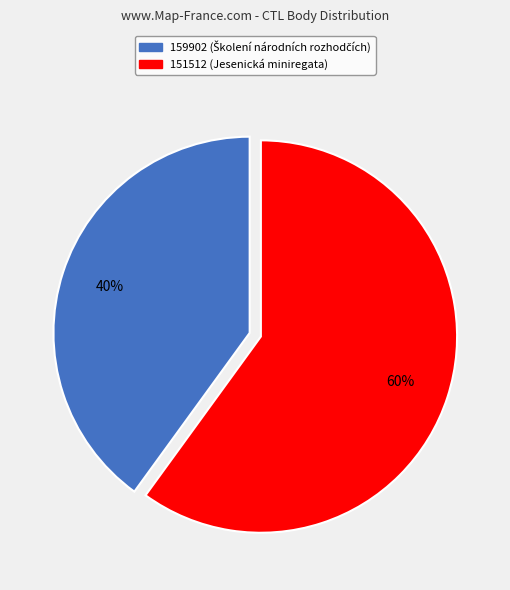

What is the majority slice?

151512